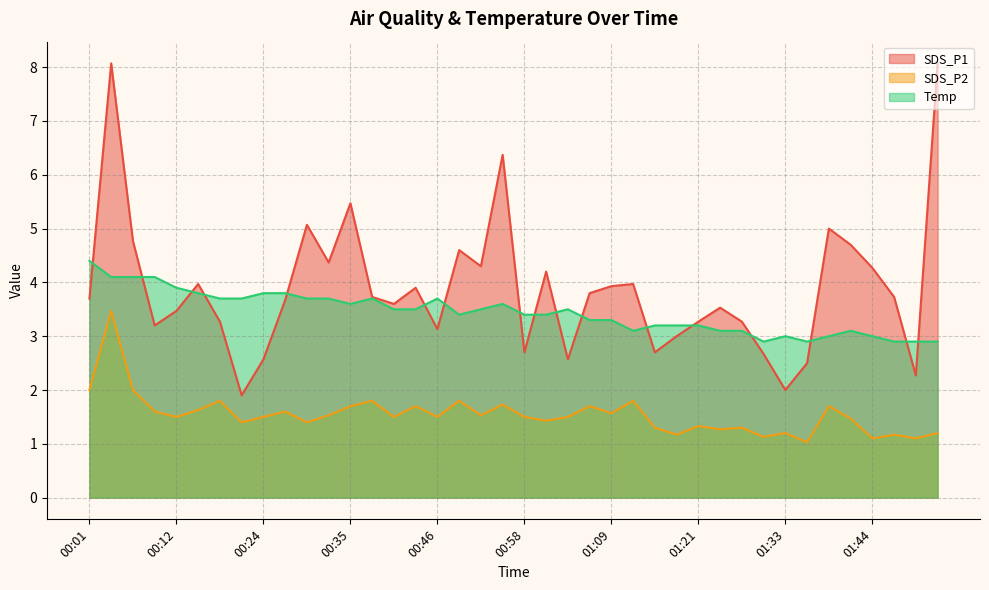

What position from the left is 00:40?

15